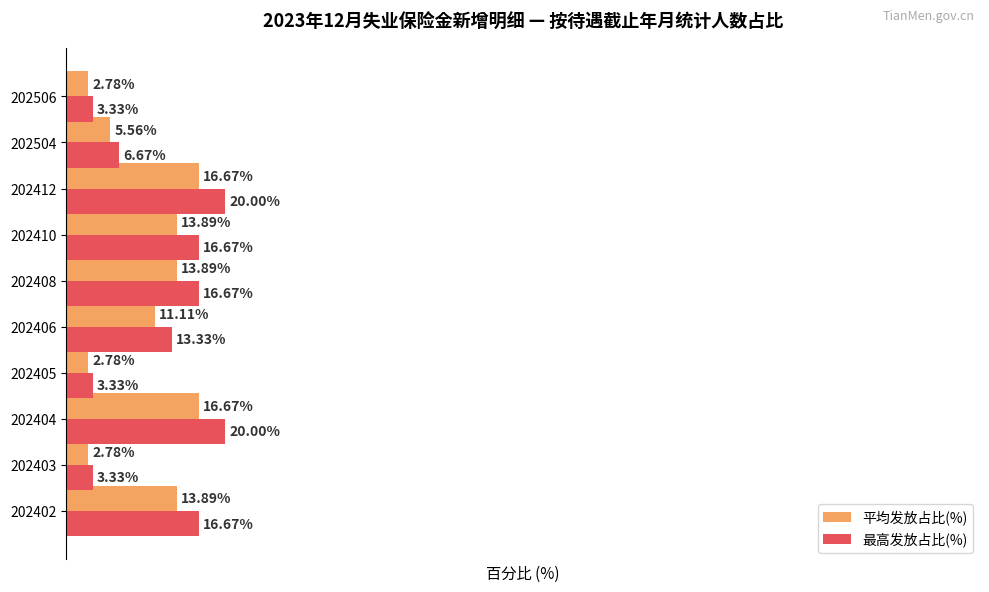

Which series has the largest range (max minus min)?

最高发放占比(%)